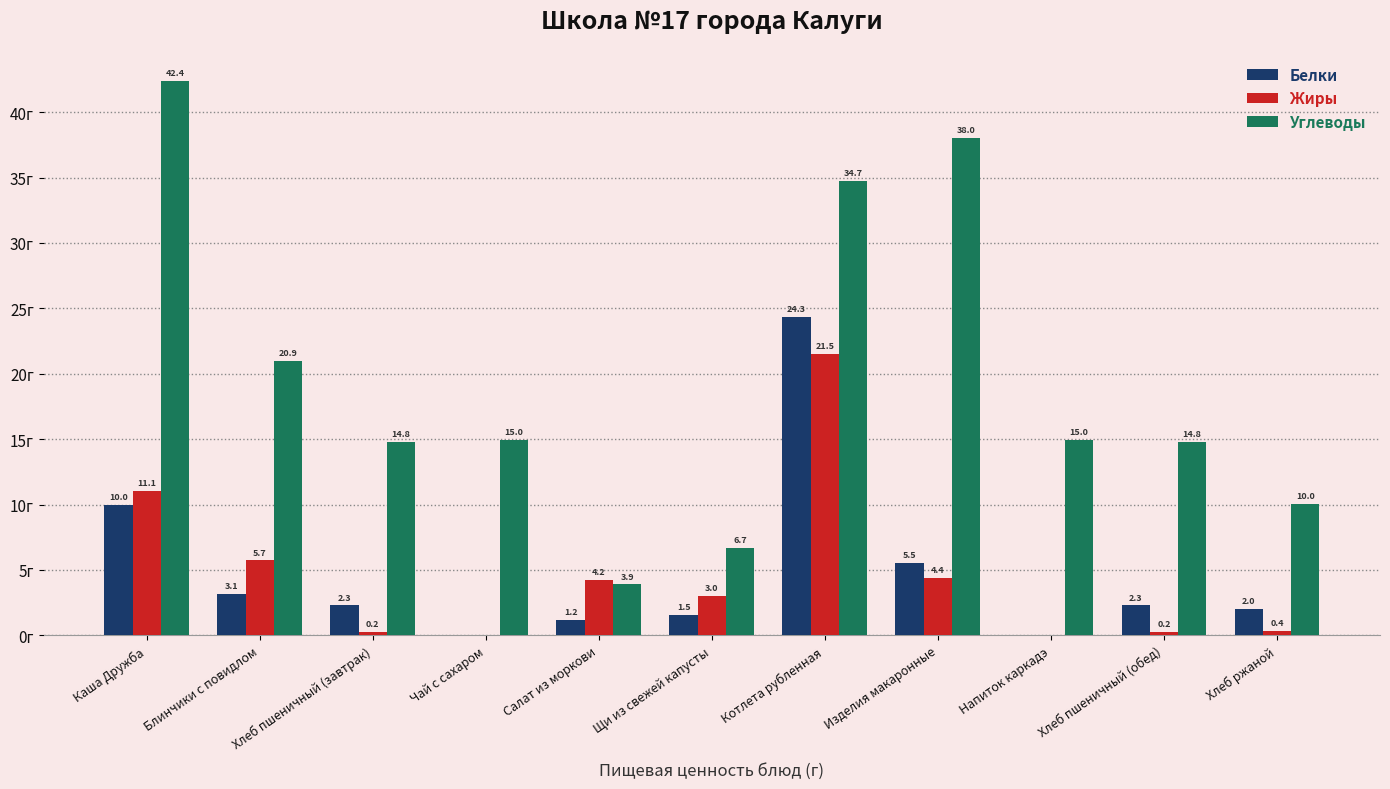

At which category is the sum across all series the highest?

Котлета рубленная